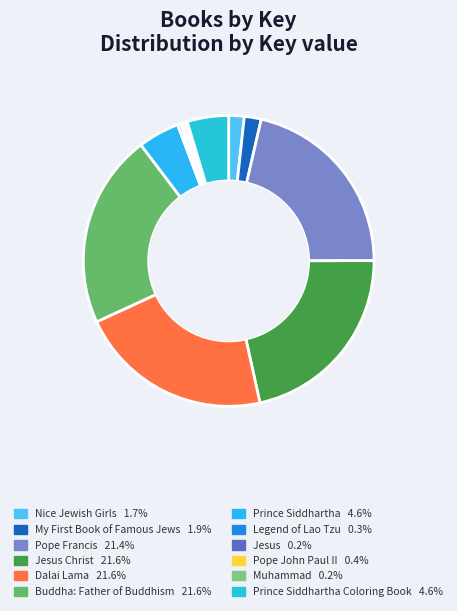

How many slices are in this pie chart?

12